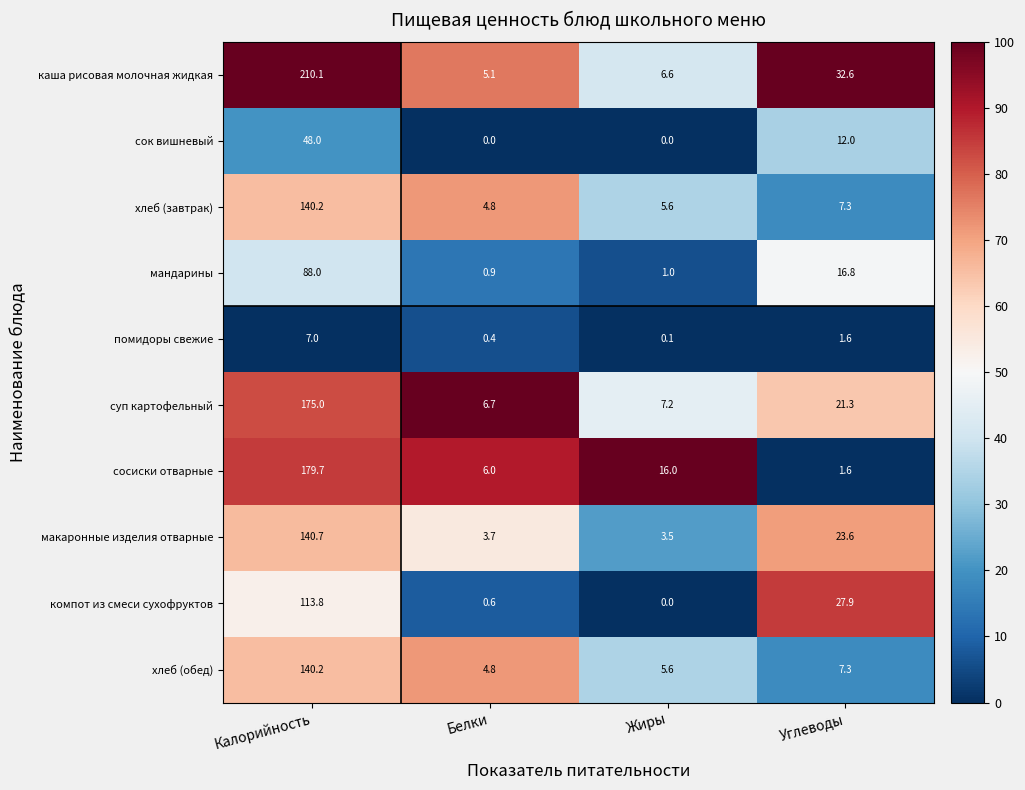

What is the difference between the maximum and minimum values in the мандарины series?

87.1